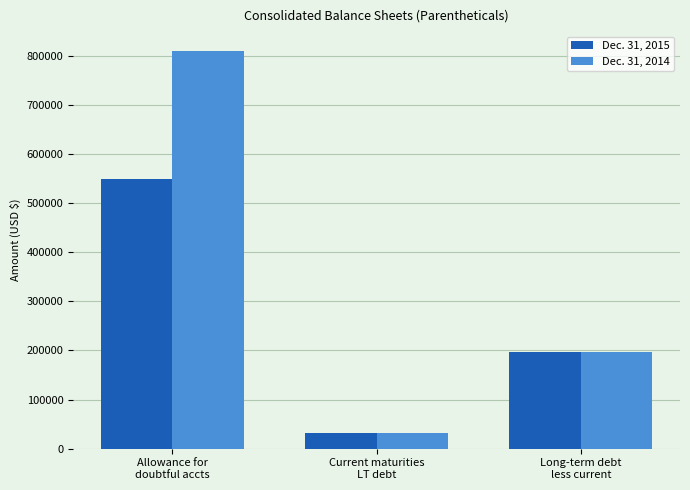

What is the average value of the Dec. 31, 2014 series?

346426